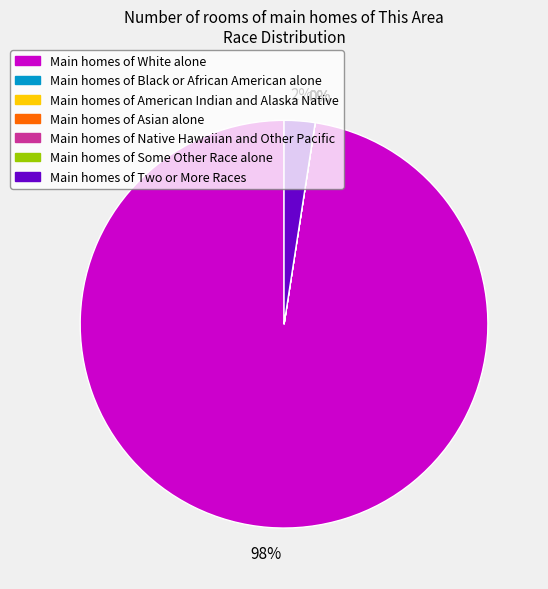

Does any single category account for the majority?

Yes